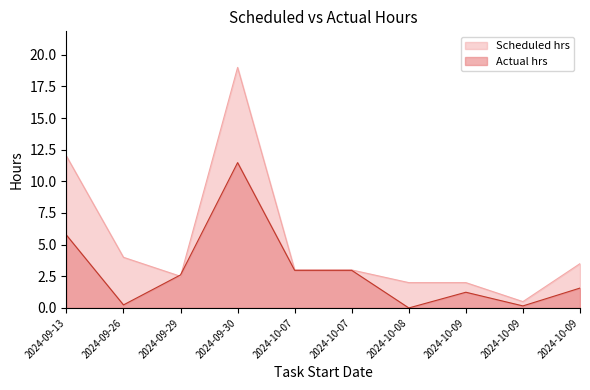

How many lines are shown in the chart?

2